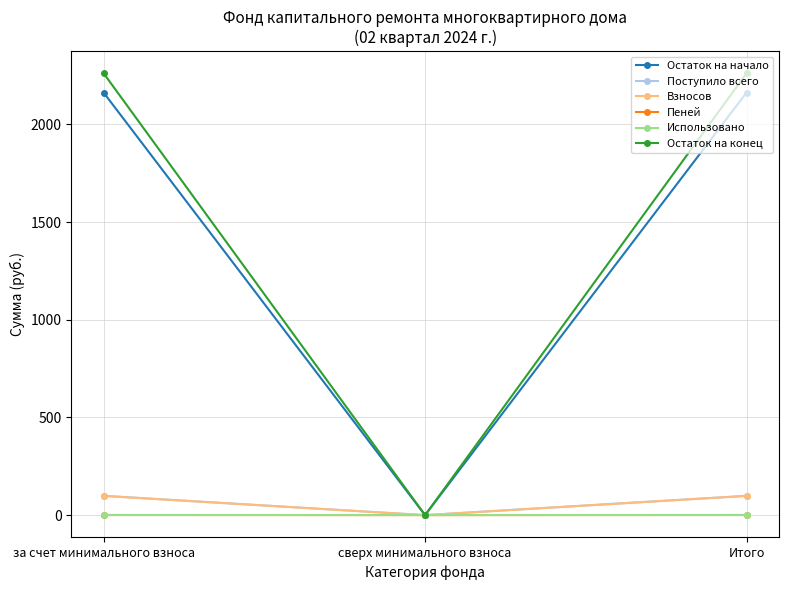

How many positive values does the Взносов series have?

2